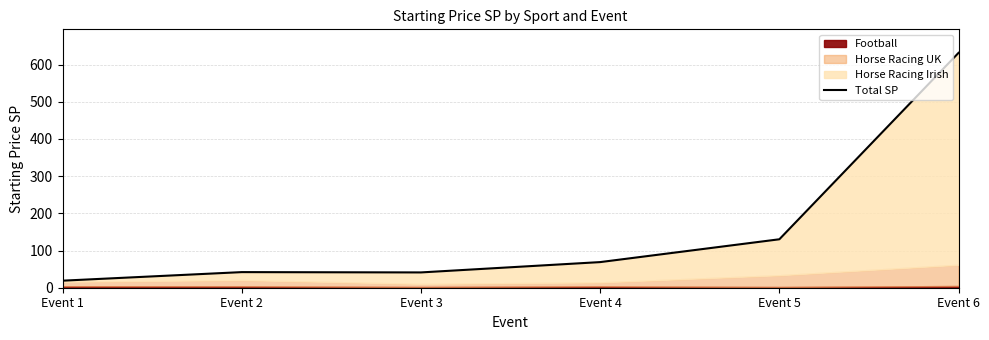

What is the difference between the maximum and minimum values?

612.6